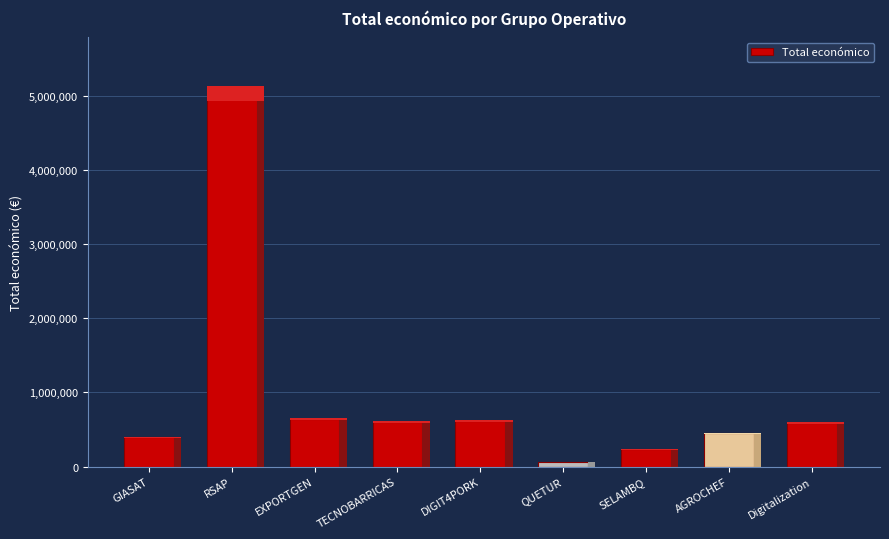

What is the label of the 2nd bar from the right?

AGROCHEF